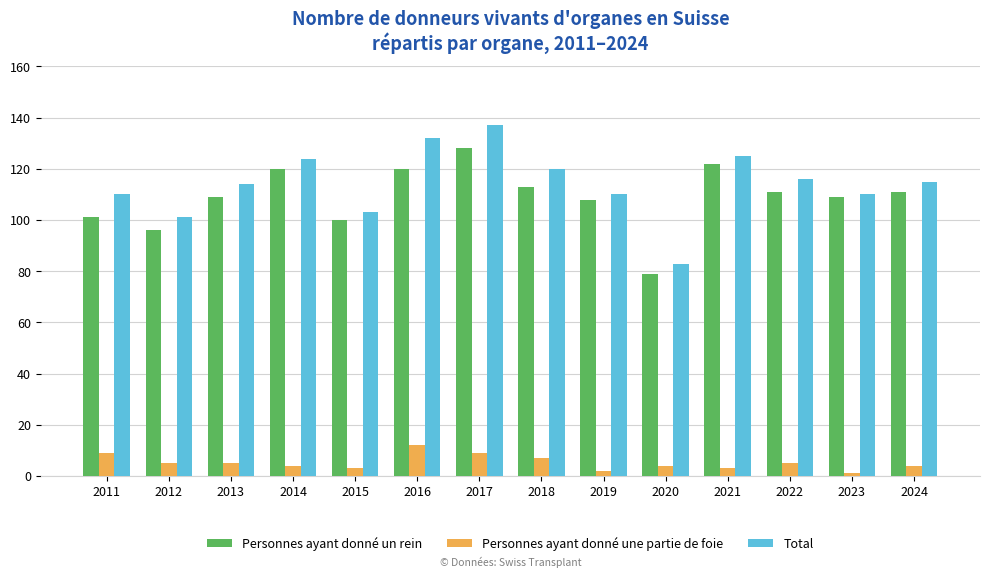

What is the average value of the Total series?

114